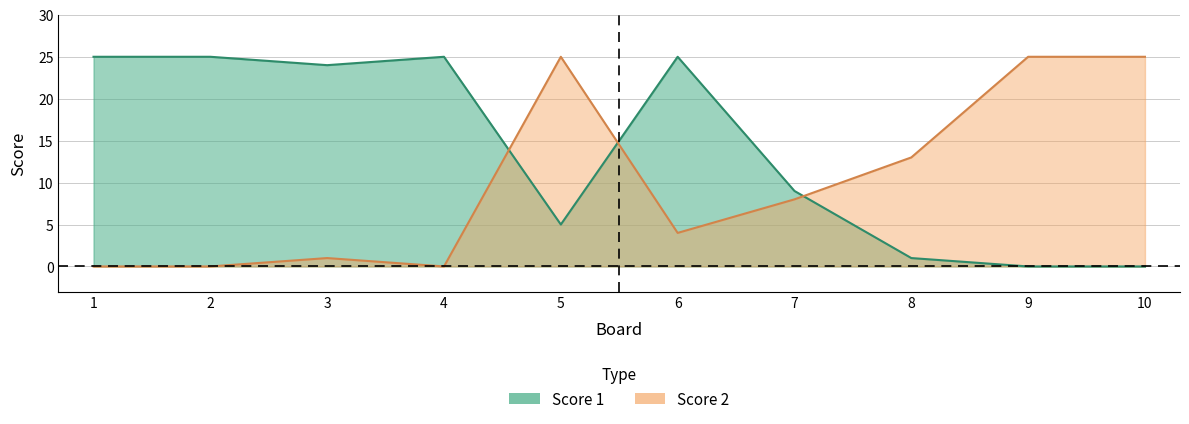

The value of Score 1 at 9 is 0. True or false?

True